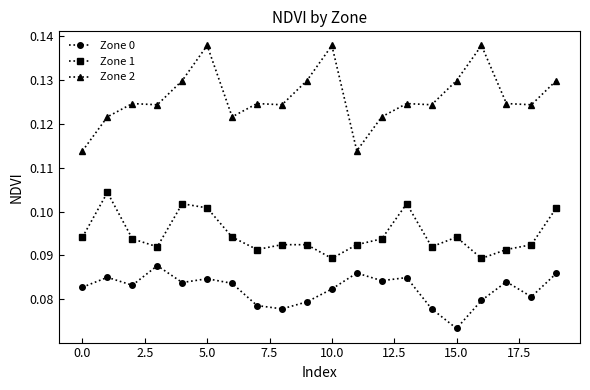

What is the sum of all Zone 2 values?

2.5